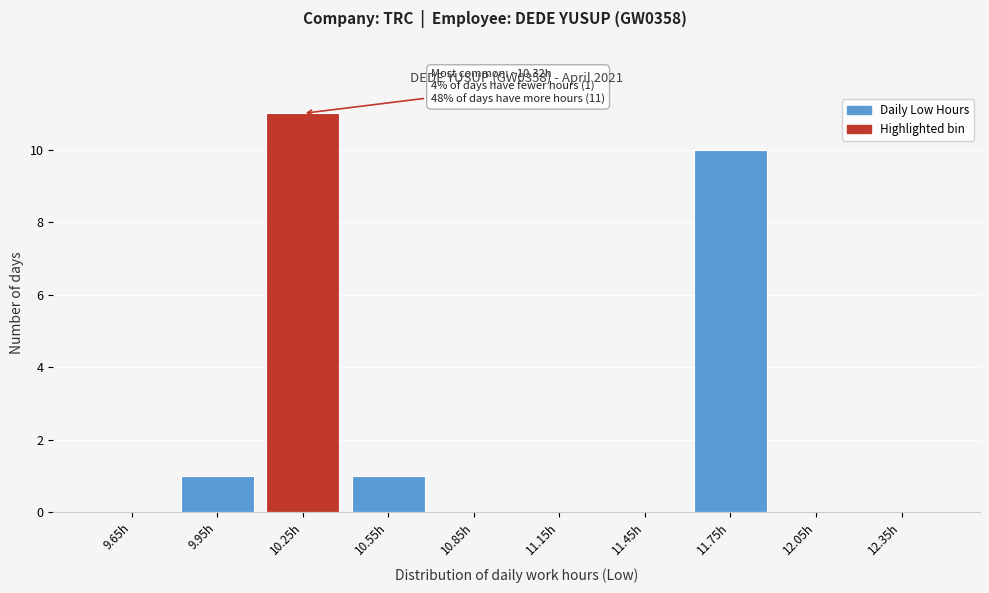

Reading left to right, list all the values displayed in this chart.

9.65h=0	9.95h=1	10.25h=11	10.55h=1	10.85h=0	11.15h=0	11.45h=0	11.75h=10	12.05h=0	12.35h=0